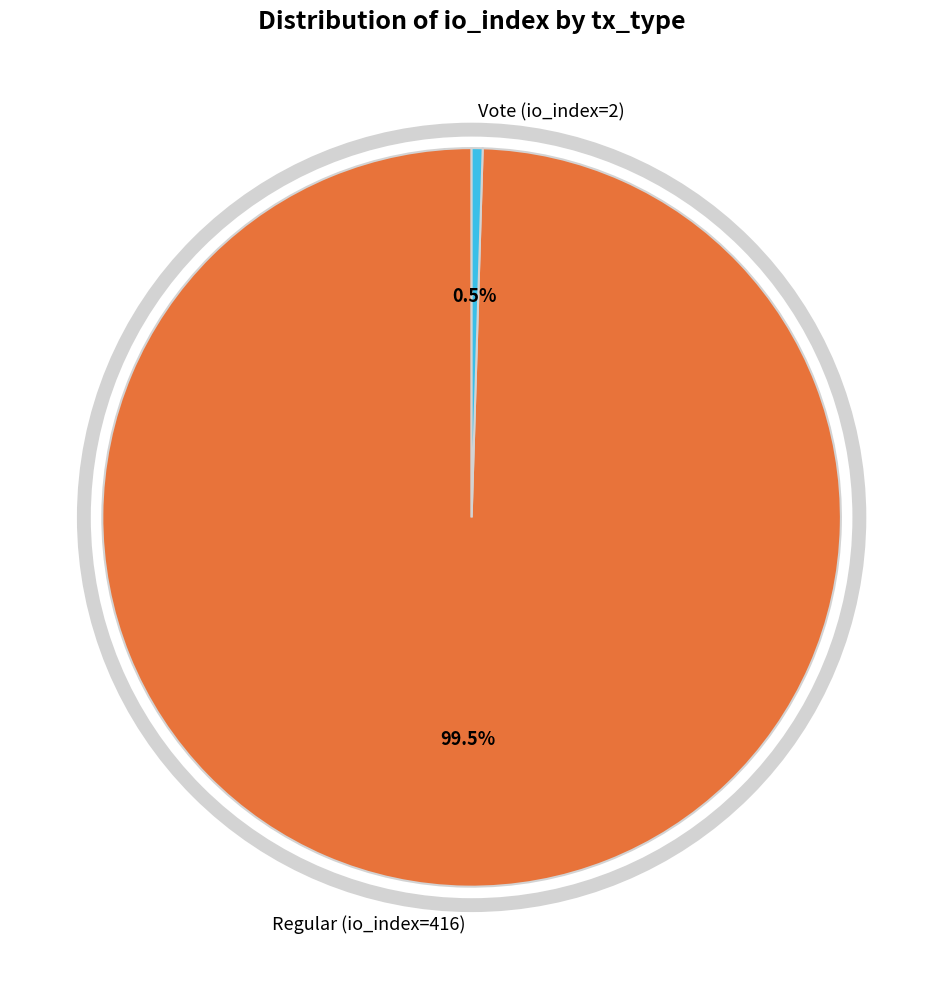

How many slices are in this pie chart?

2